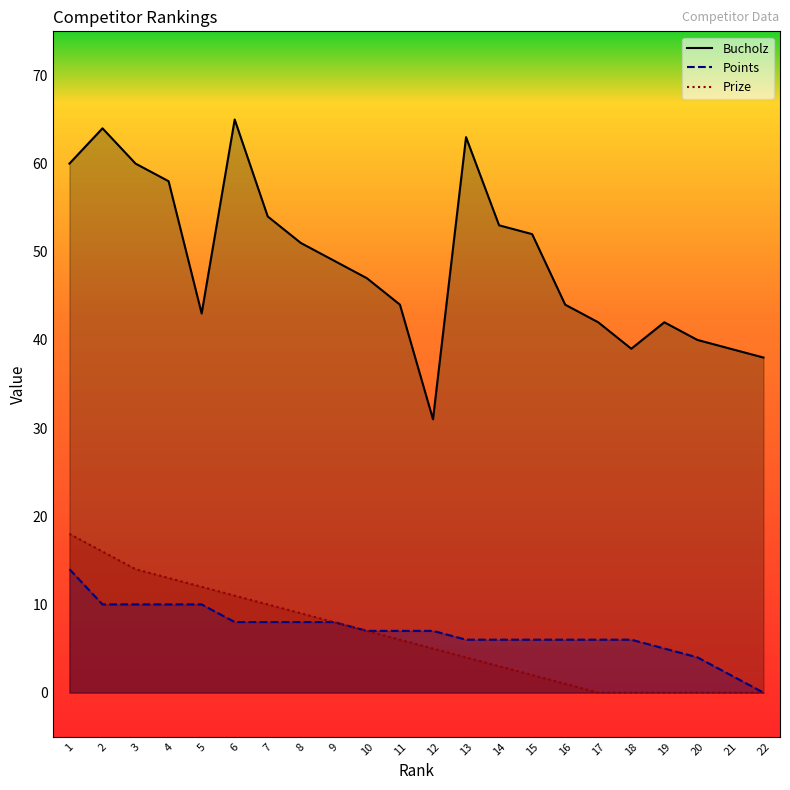

How many values in the Prize series are below 6?

11